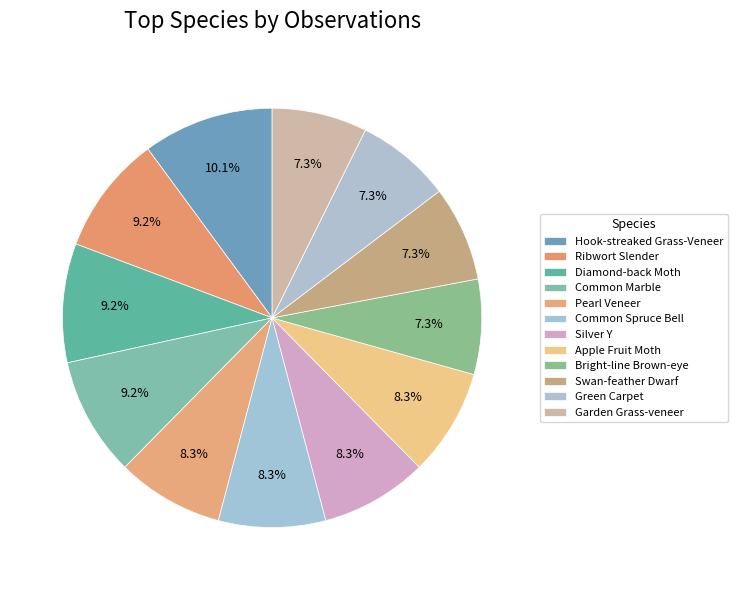

Is there any slice that represents more than half of the pie?

No